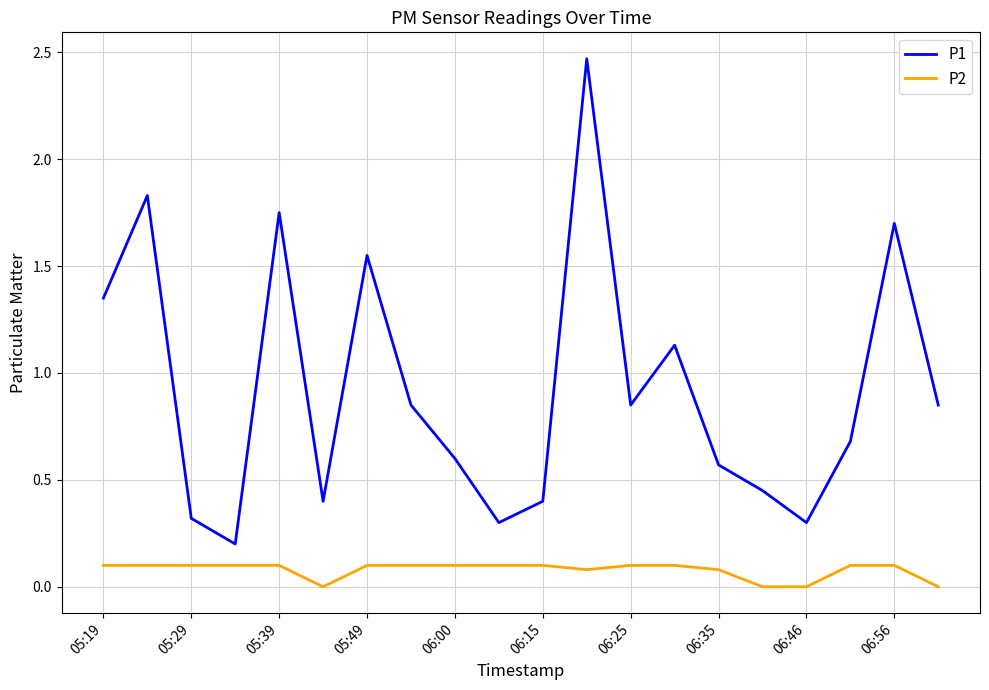

Which series has the largest range (max minus min)?

P1